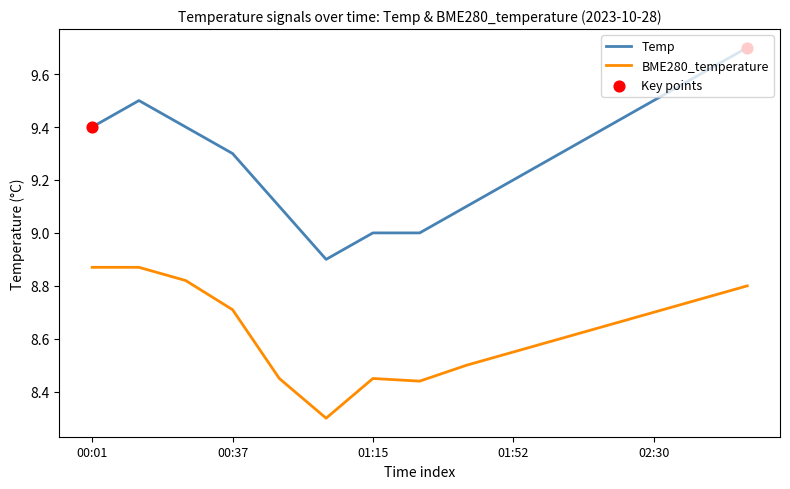

List the series in order of their overall mean, highest first.

Temp, BME280_temperature